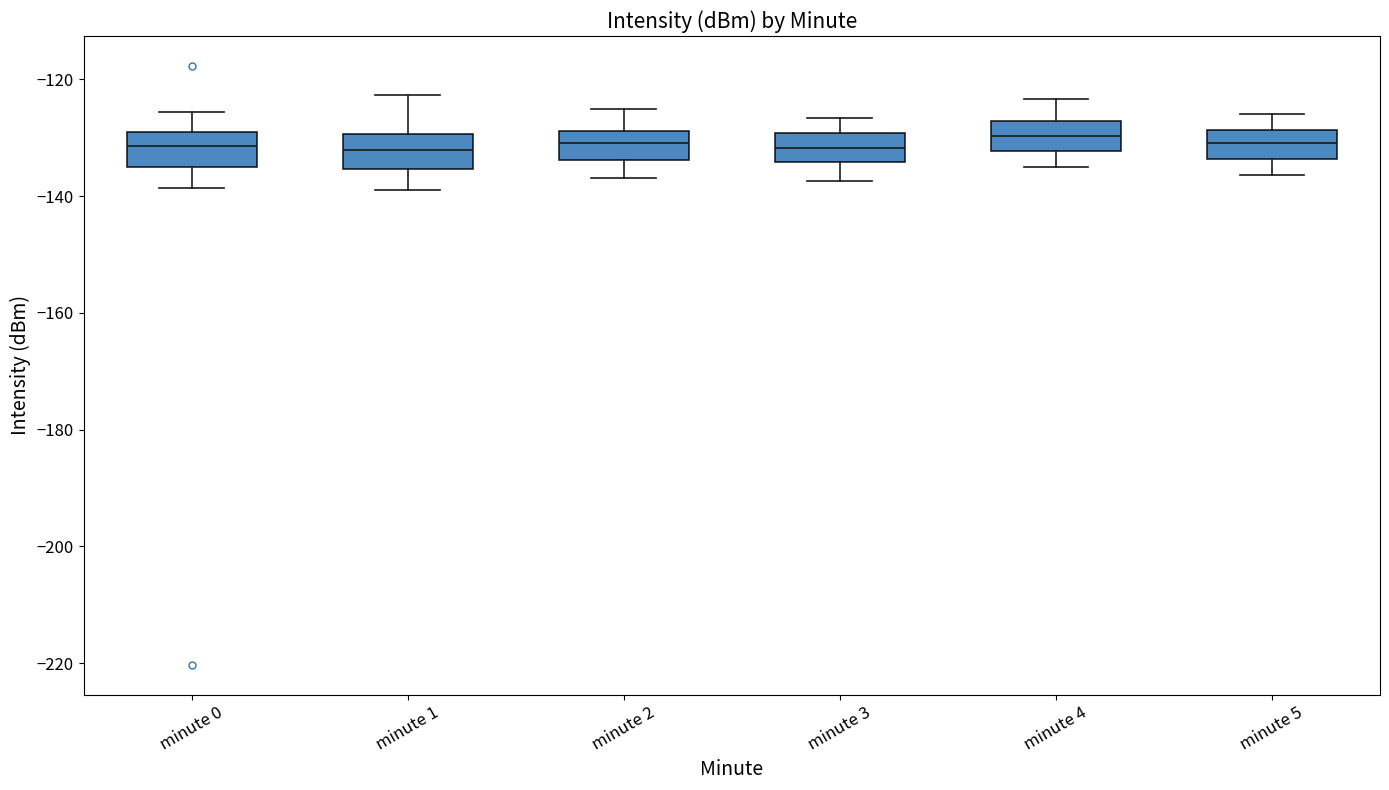

Reading left to right, transcribe this box plot: for each box, give where its median line is, the range the box spans, and where its two whiskers end, as read against the y-axis. The values are not printed on the chart, so give them approximately, as read against the axis.

minute 0: median -132, box -134 to -130, whiskers -138 to -126
minute 1: median -132, box -136 to -130, whiskers -138 to -122
minute 2: median -130, box -134 to -128, whiskers -136 to -126
minute 3: median -132, box -134 to -130, whiskers -138 to -126
minute 4: median -130, box -132 to -128, whiskers -136 to -124
minute 5: median -130, box -134 to -128, whiskers -136 to -126